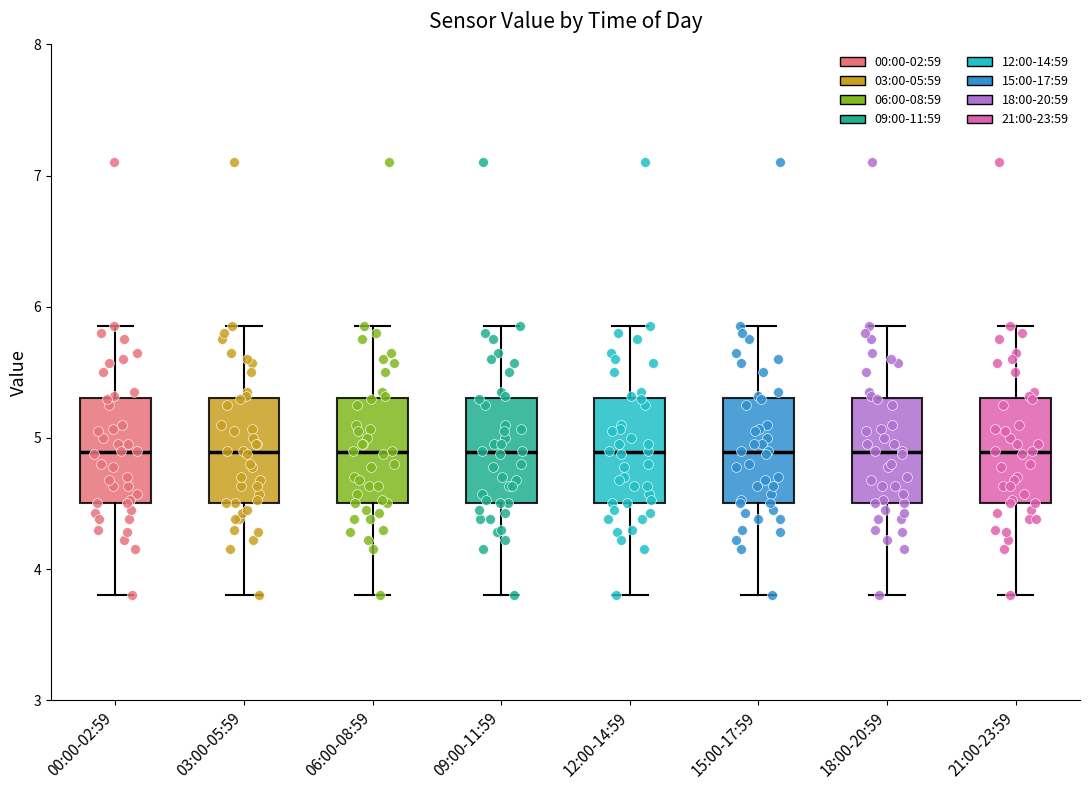

Where does the median line of the box for 06:00-08:59 sit on the y-axis? The values are not printed on the chart, so give them approximately, as read against the axis.

4.9